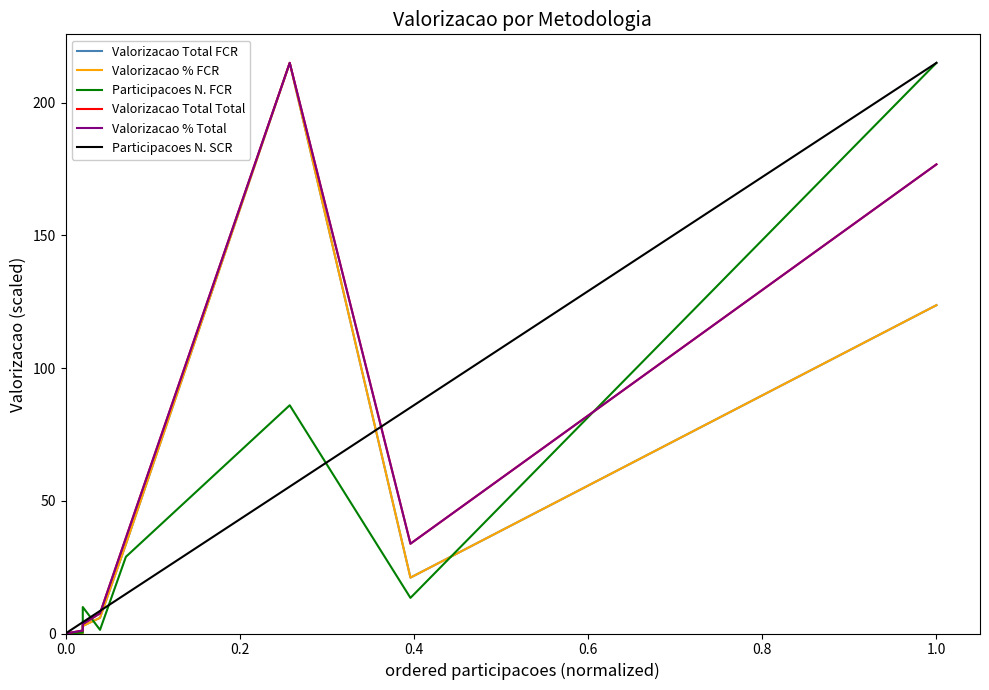

True or false: Valorizacao Total FCR has a value of 123.7 at 1.0.

True